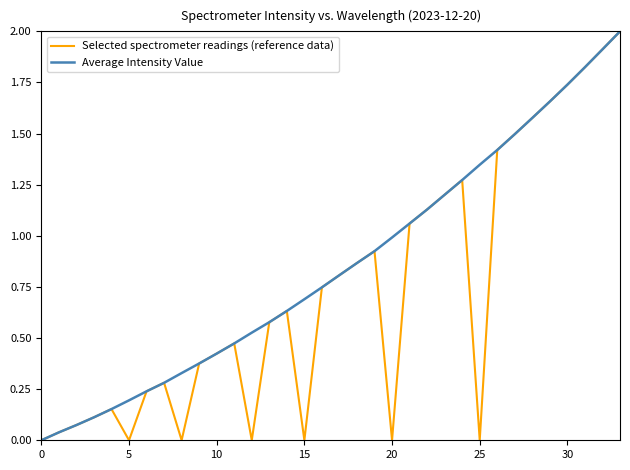

What is the highest value of the Average Intensity Value series?

2.0